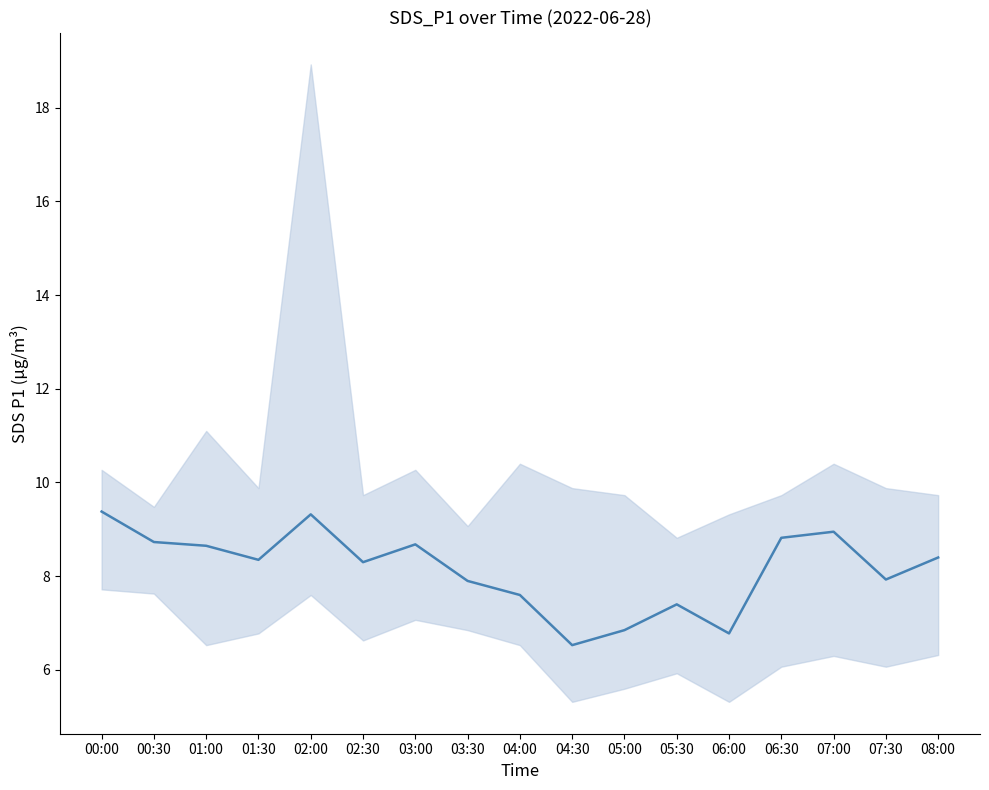

Reading left to right, what are all the values shown in this chart?

00:00=9.4	00:30=8.7	01:00=8.7	01:30=8.3	02:00=9.3	02:30=8.3	03:00=8.7	03:30=7.9	04:00=7.6	04:30=6.5	05:00=6.8	05:30=7.4	06:00=6.8	06:30=8.8	07:00=8.9	07:30=7.9	08:00=8.4